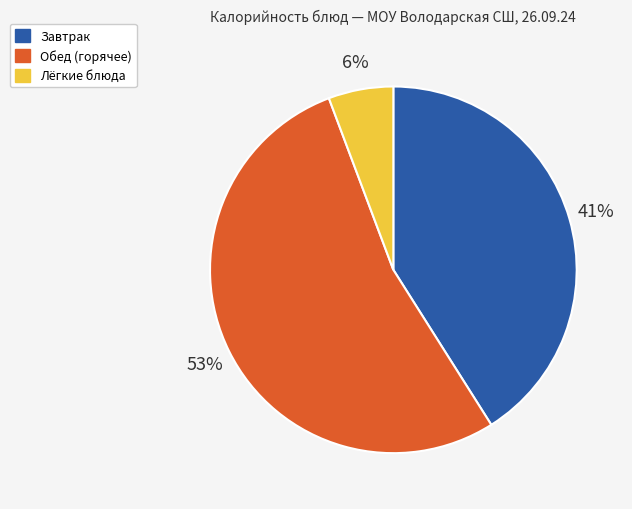

To the nearest percent, what is the average slice percentage?

33%